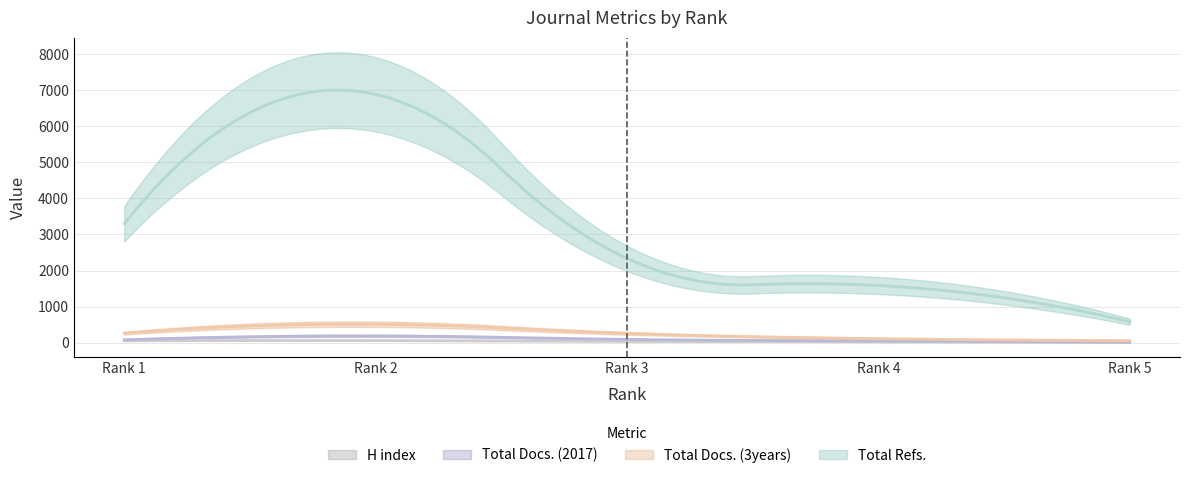

Rank the series by their maximum value, from highest to lowest.

Total Refs., Total Docs. (3years), Total Docs. (2017), H index